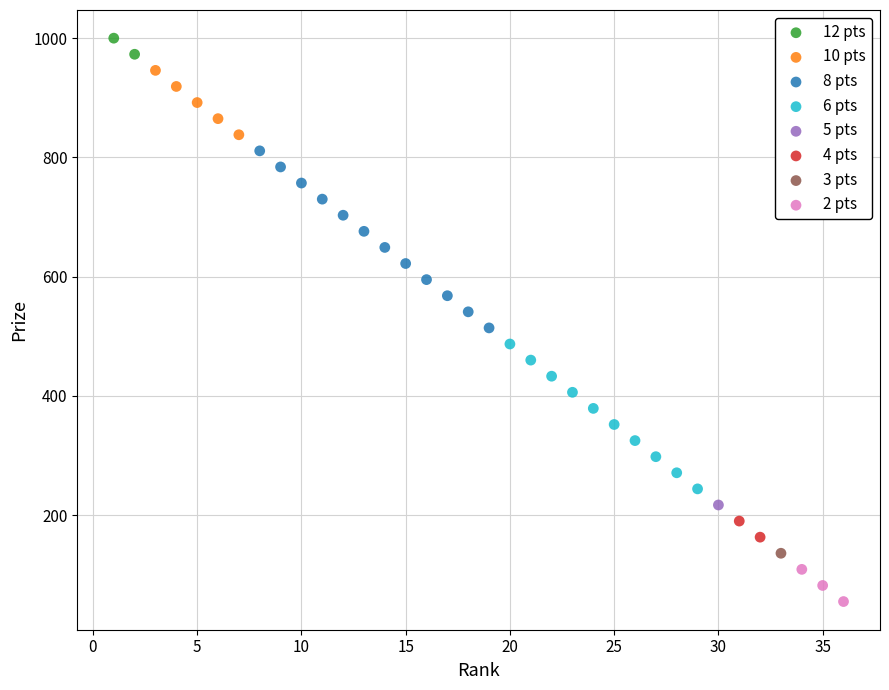

What are all the series names shown in the legend?

12 pts, 10 pts, 8 pts, 6 pts, 5 pts, 4 pts, 3 pts, 2 pts